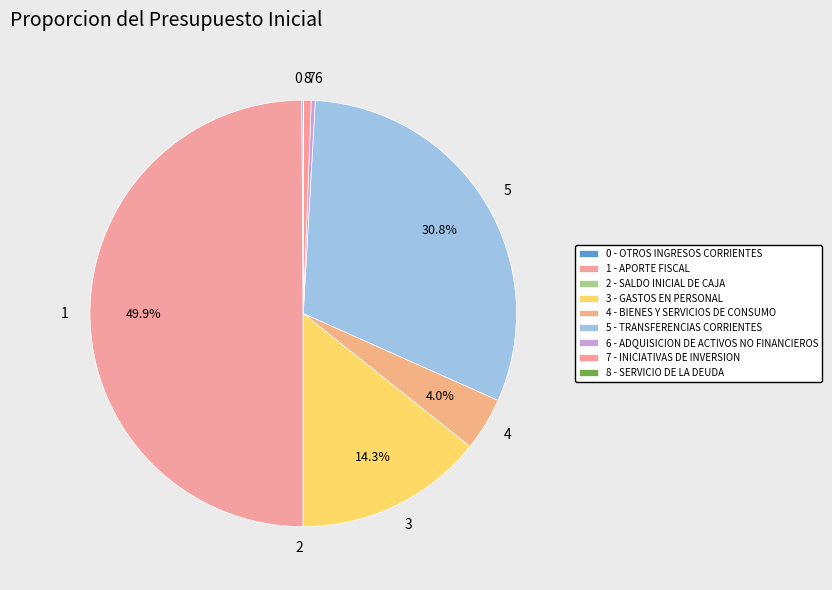

Does 7 represent more than half of the total?

No